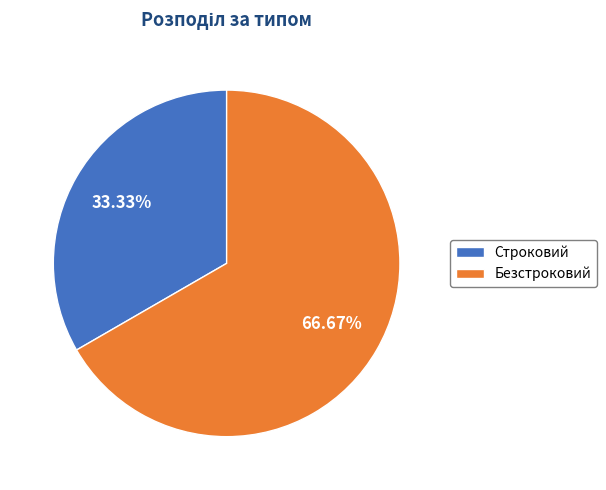

To the nearest percent, what portion does Безстроковий represent?

67%